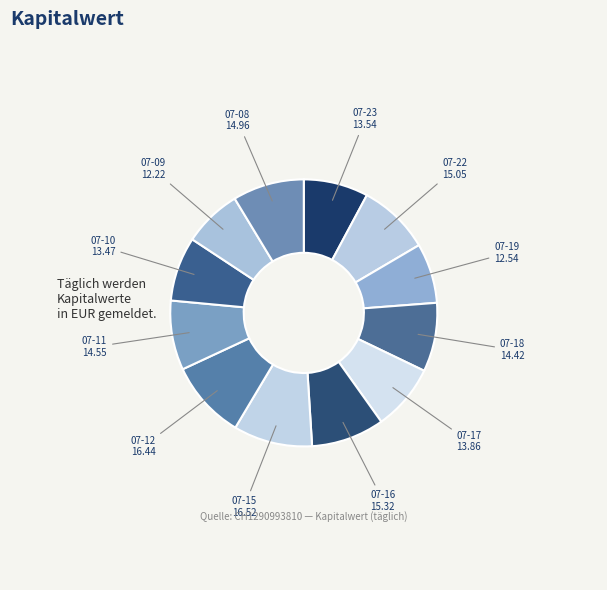

How many segments does this pie chart have?

12